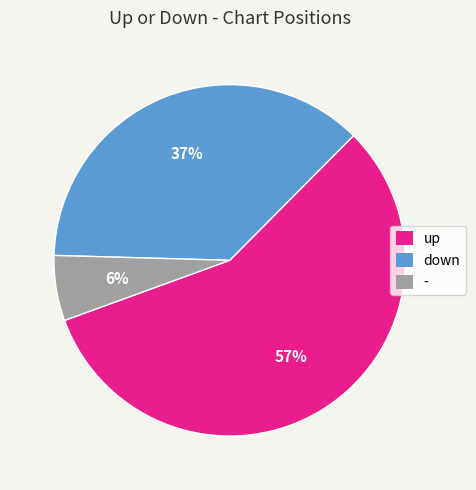

Rank the categories by value from highest to lowest.

up, down, -